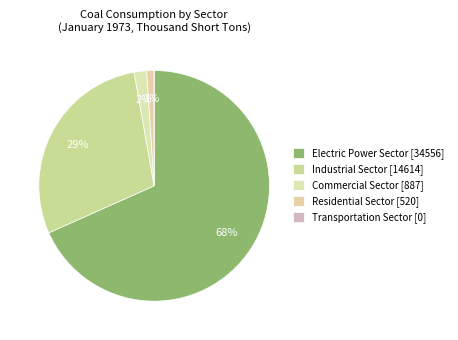

Which category has the smallest portion of the pie?

Transportation Sector